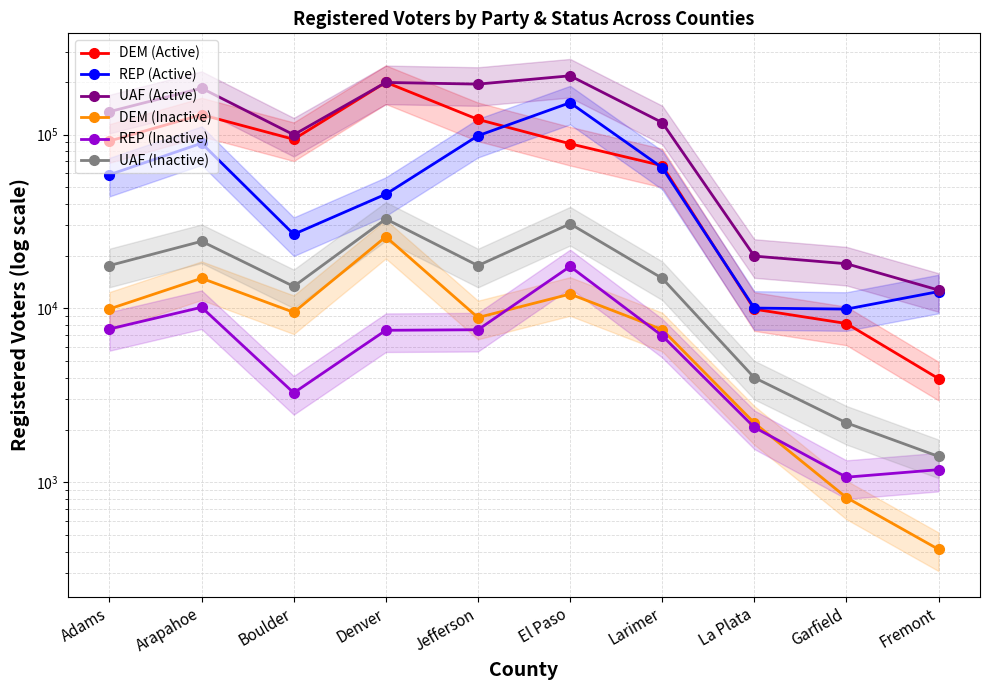

Which category has the lowest value across all series?

Fremont